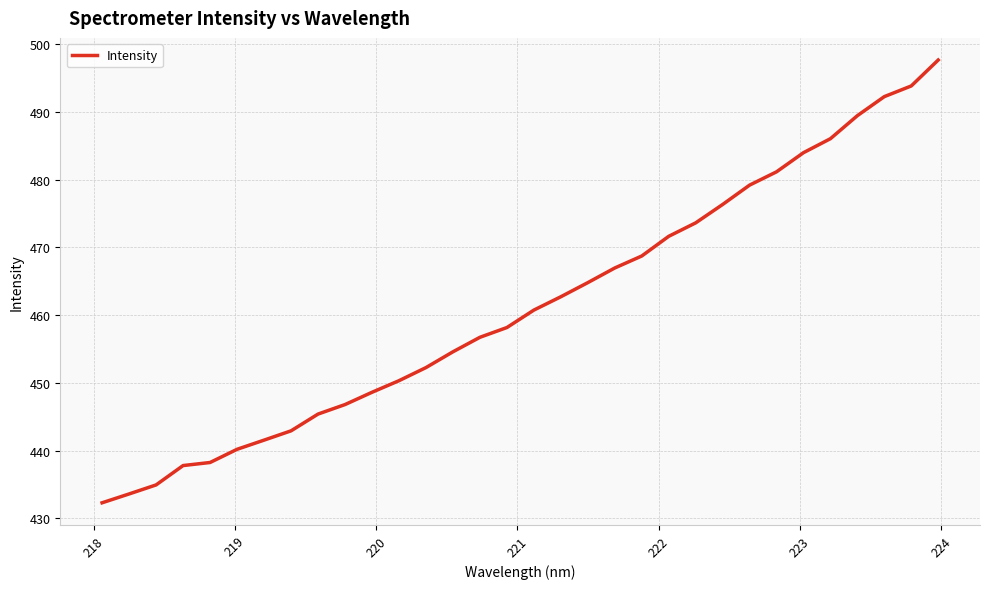

True or false: the data has more than 2 interior local peaks.

False